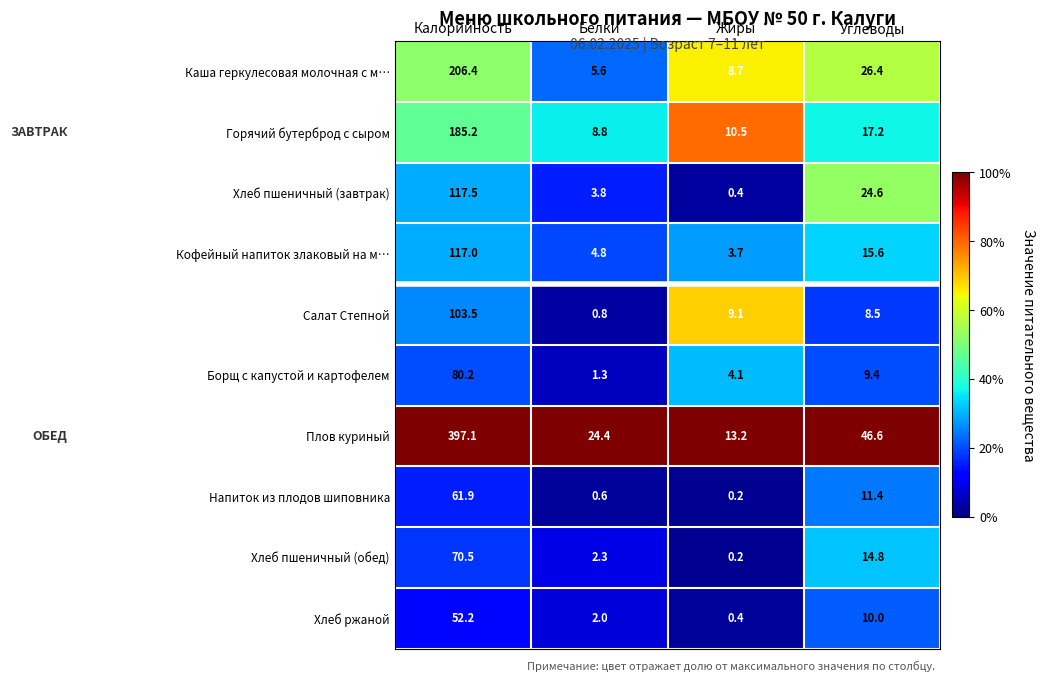

Rank the series by their maximum value, from lowest to highest.

Хлеб ржаной, Напиток из плодов шиповника, Хлеб пшеничный (обед), Борщ с капустой и картофелем, Салат Степной, Кофейный напиток злаковый на м…, Хлеб пшеничный (завтрак), Горячий бутерброд с сыром, Каша геркулесовая молочная с м…, Плов куриный